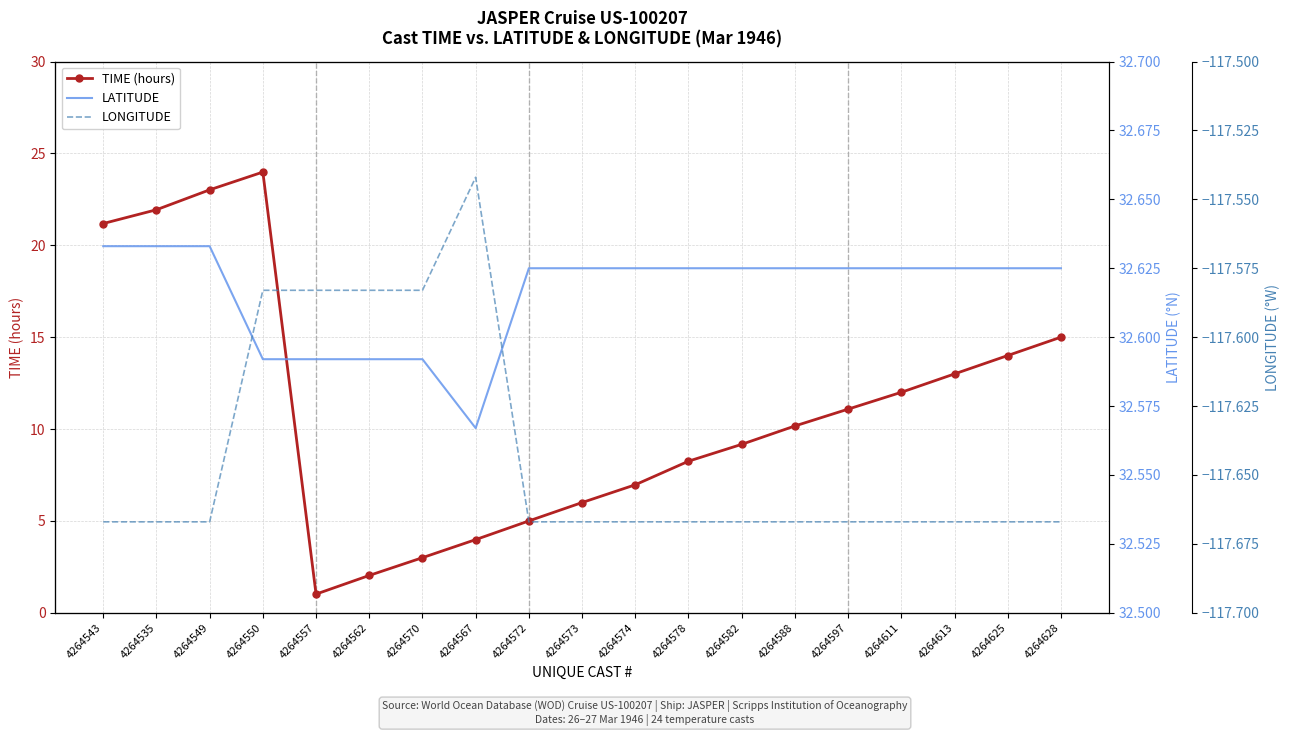

At which category is the sum across all series the highest?

4264550